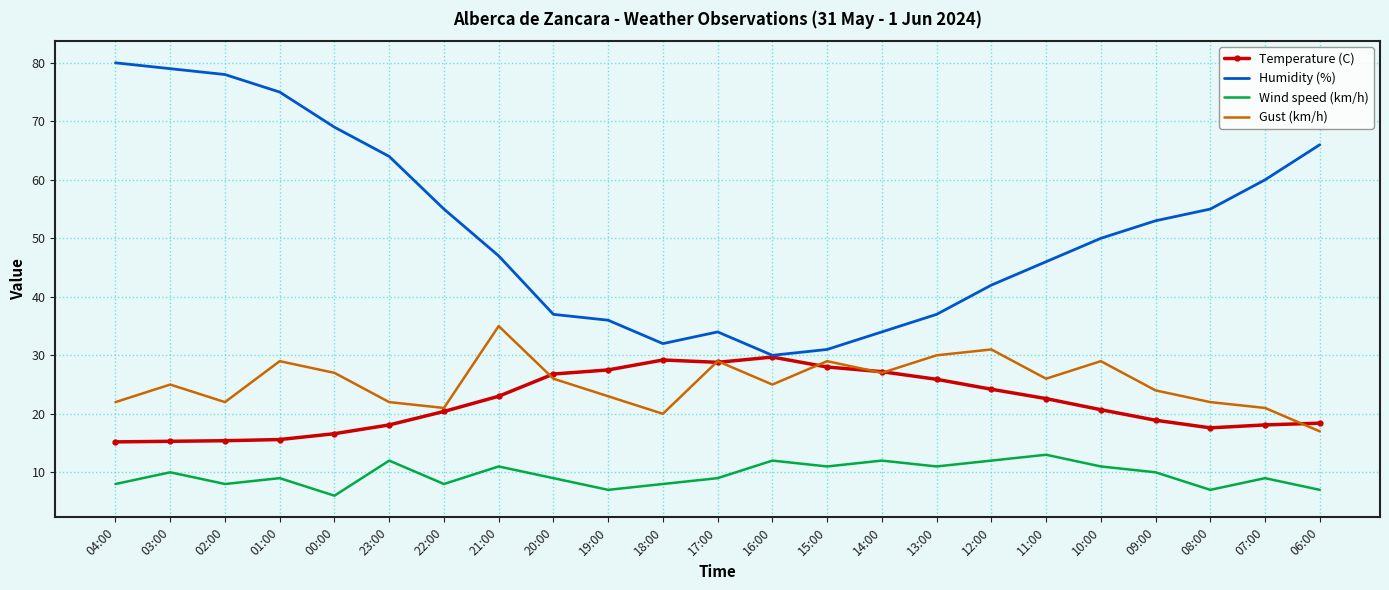

True or false: Humidity (%) and Gust (km/h) intersect in this chart.

False